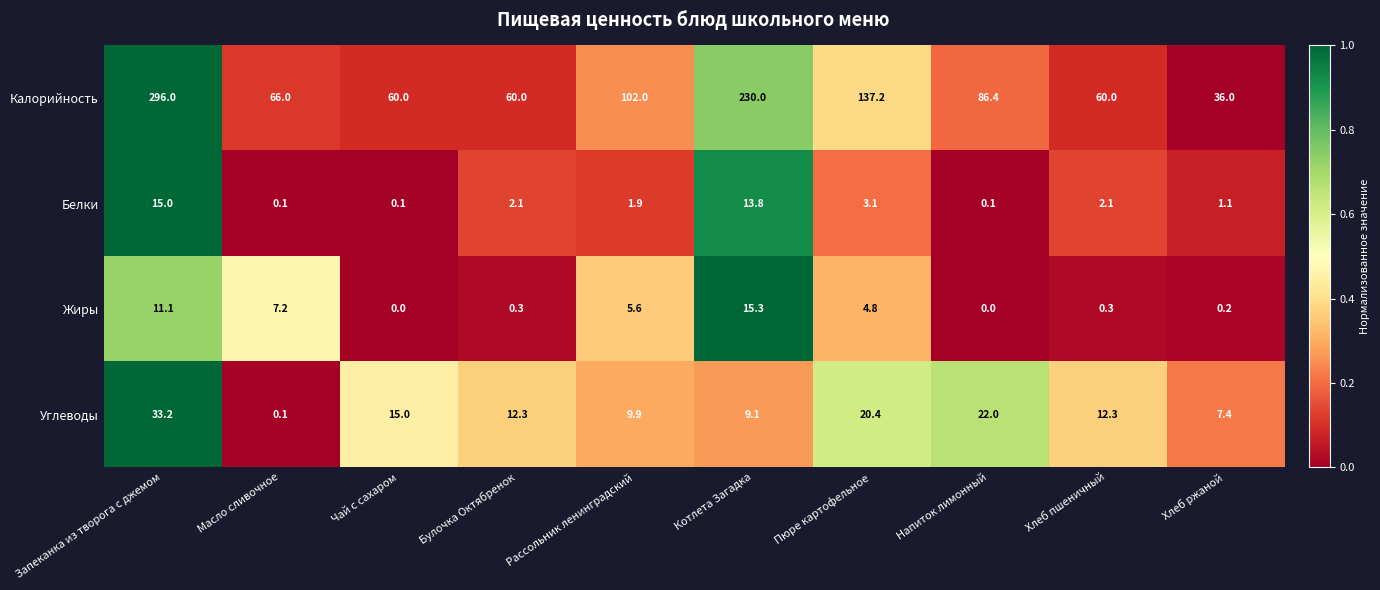

Is it true that Белки equals 3.0 at Котлета Загадка?

False